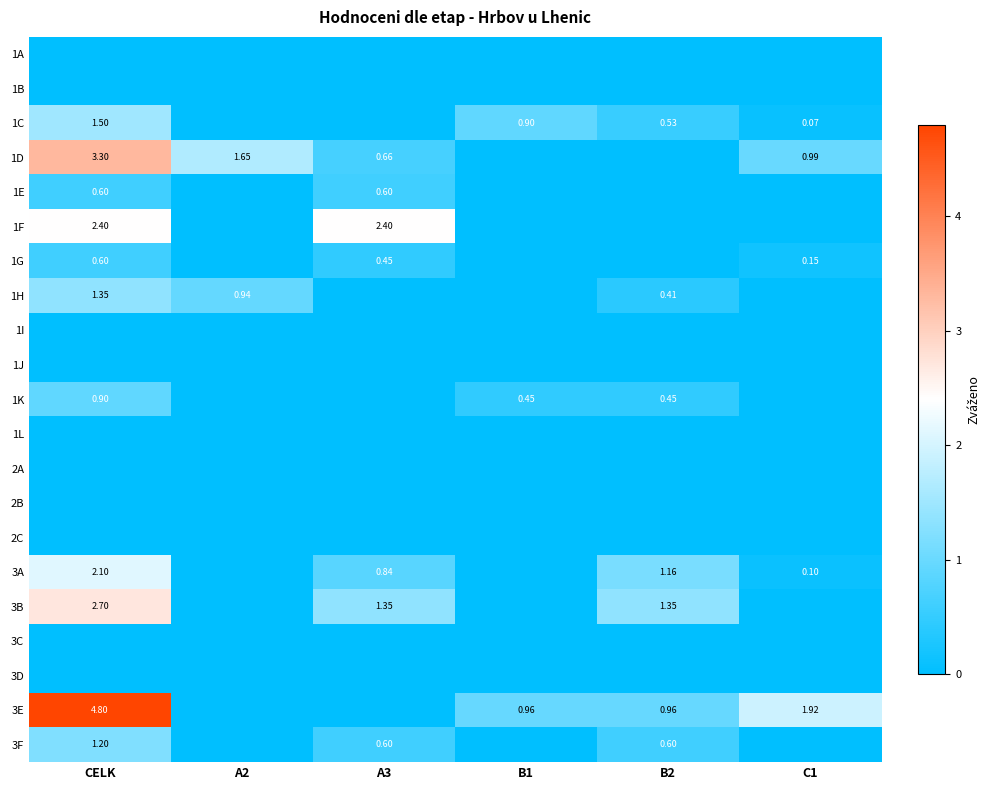

What is the sum of all 3E values?

8.6